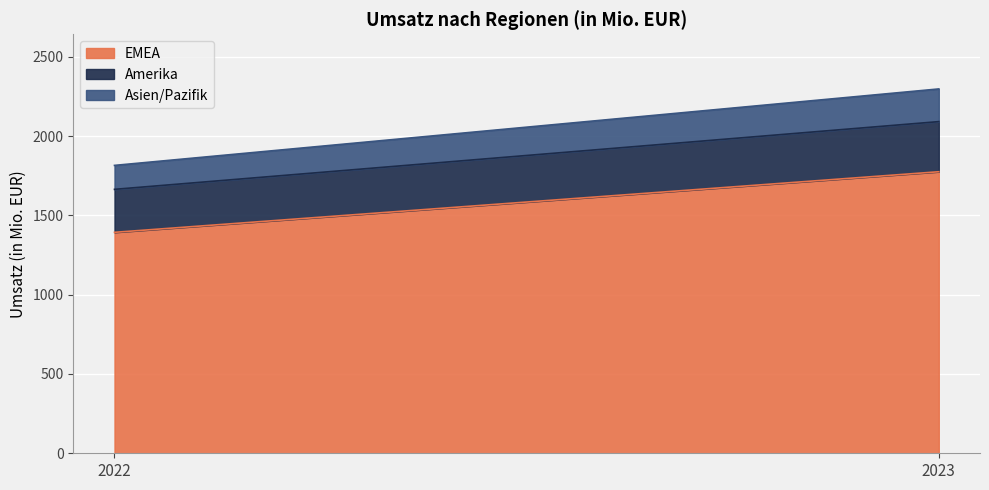

What is the value of the Asien/Pazifik point at the 2nd from the left?

206